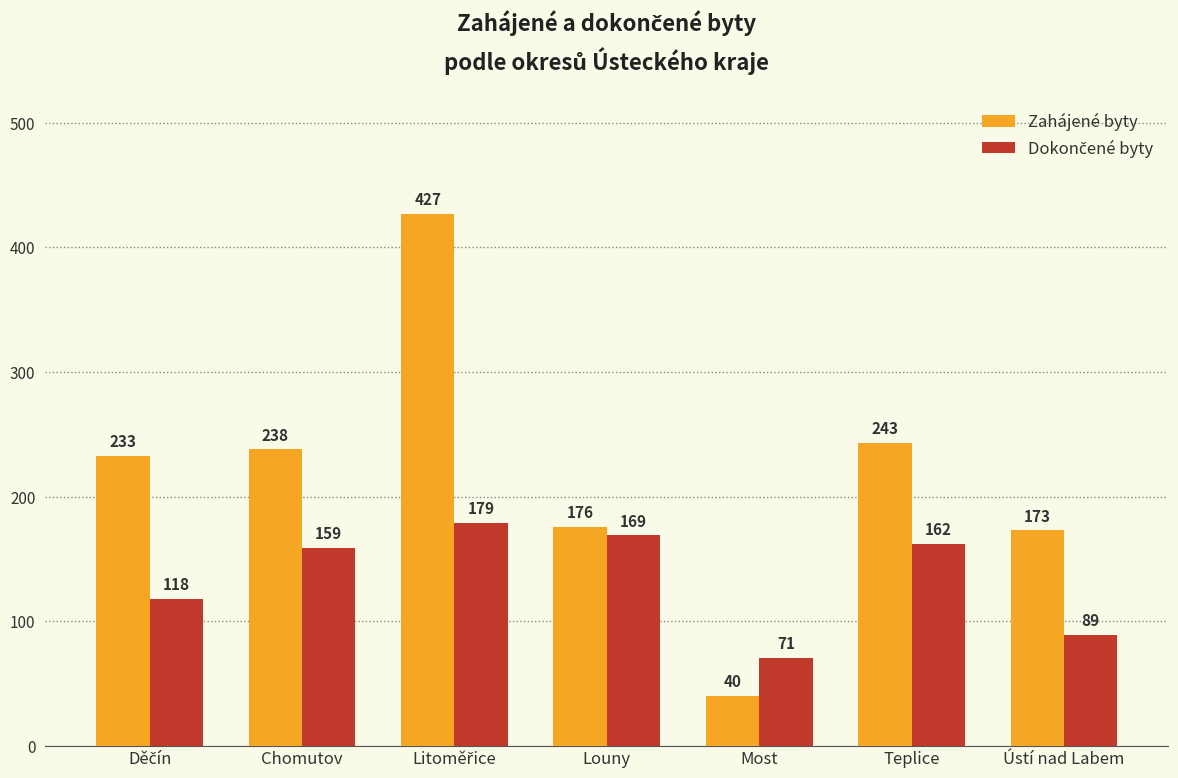

What is the difference between the maximum and minimum values in the Zahájené byty series?

387